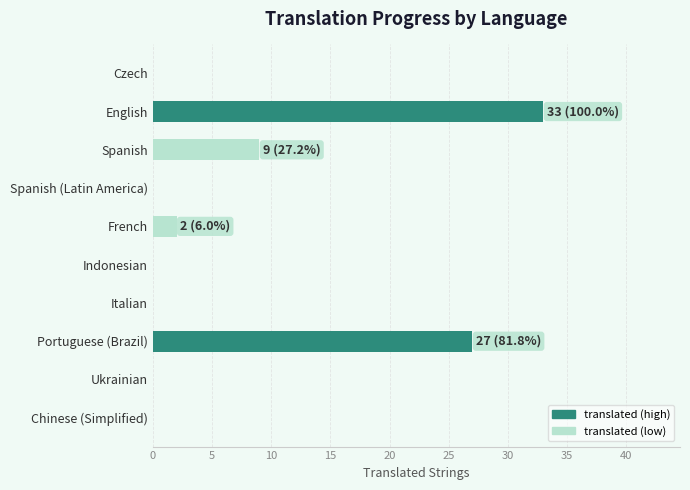

Approximately how many times larger is the value at Portuguese (Brazil) compared to English?

0.8